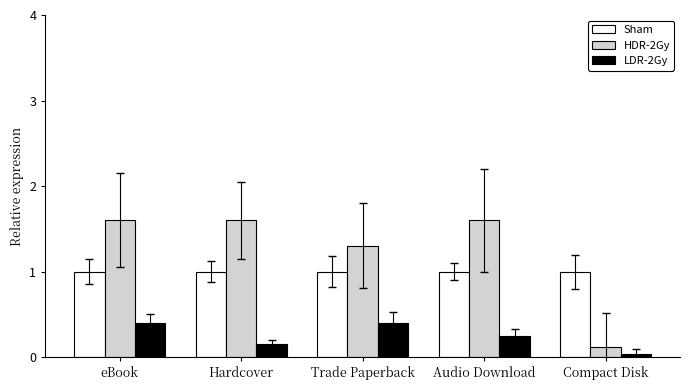

The HDR-2Gy series shows 0.5 at Hardcover. True or false?

False